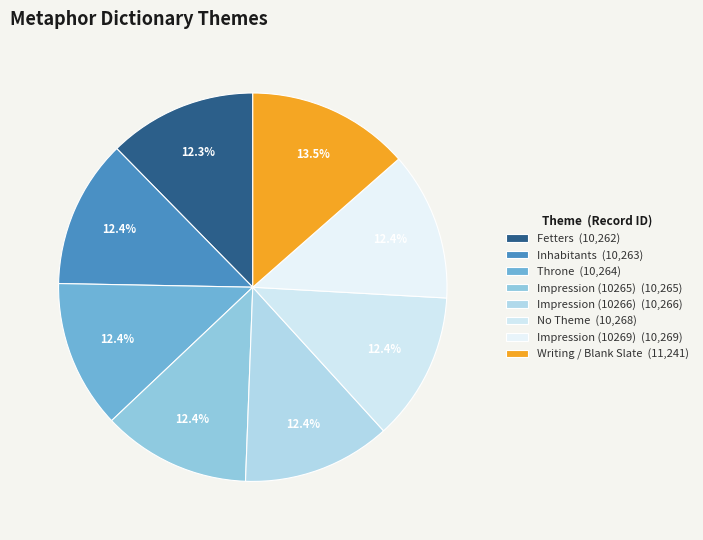

Which category has the biggest portion of the pie?

Writing / Blank Slate